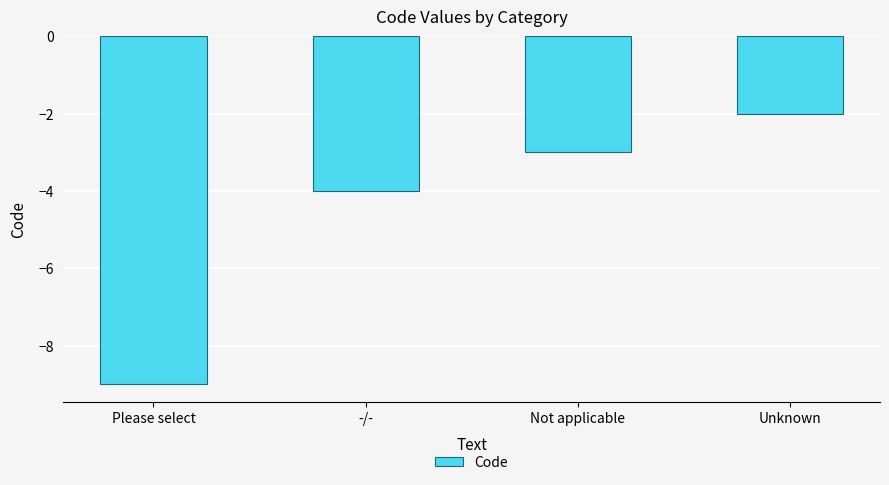

Between Not applicable and Please select, which is larger?

Not applicable